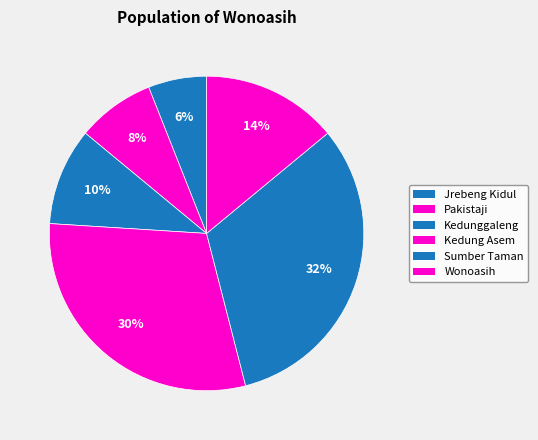

Does Jrebeng Kidul account for over 50% of the chart?

No